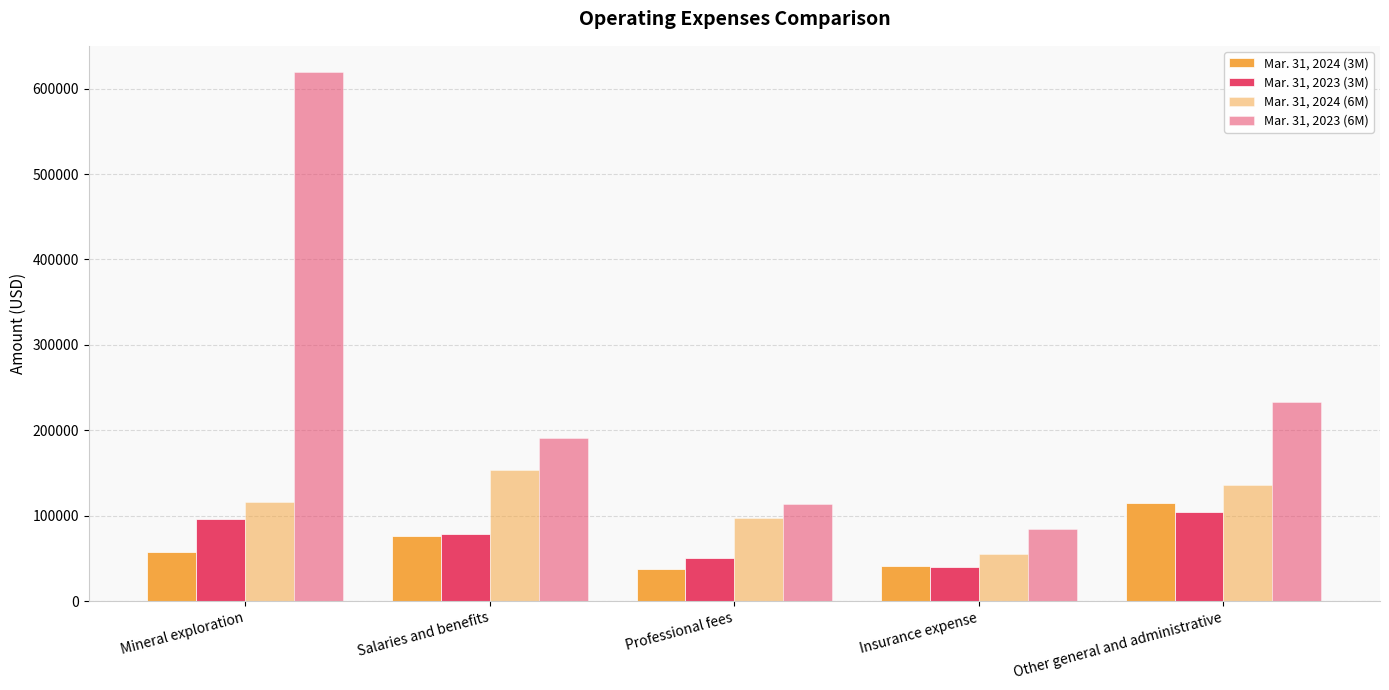

Which series has the widest spread of values?

Mar. 31, 2023 (6M)